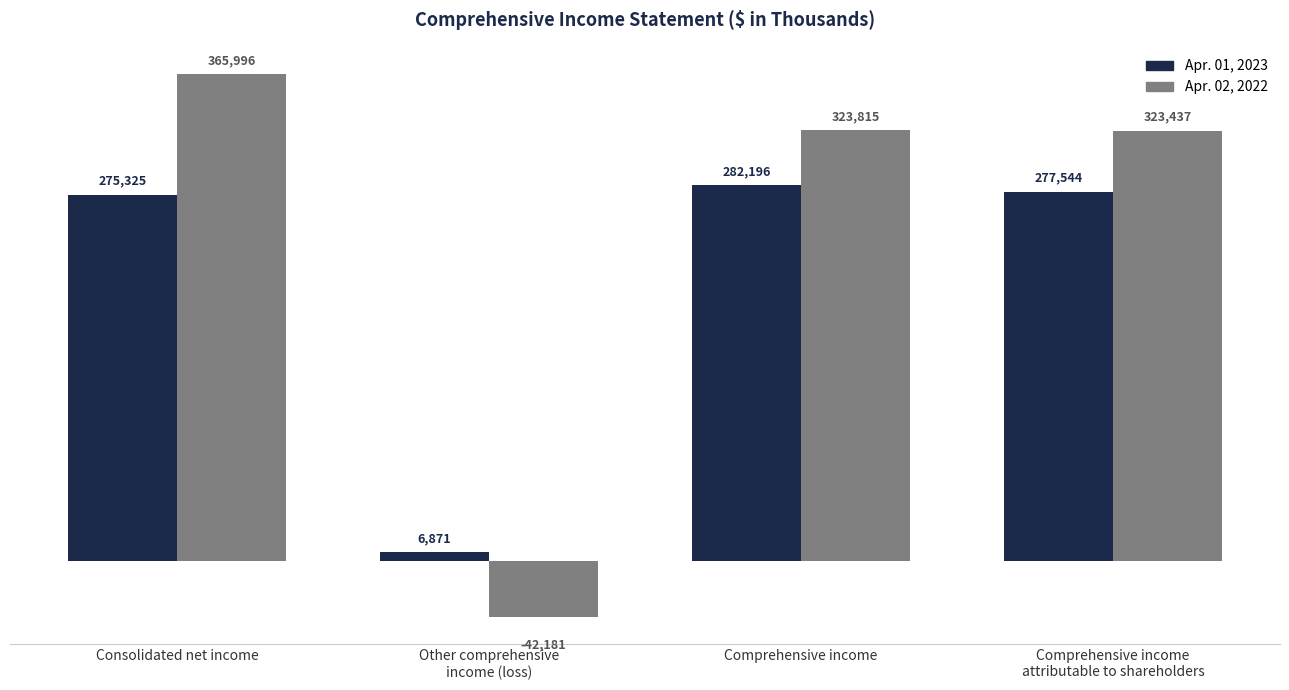

What is the sum of the Apr. 01, 2023 values at Other comprehensive
income (loss) and Comprehensive income
attributable to shareholders?

284415